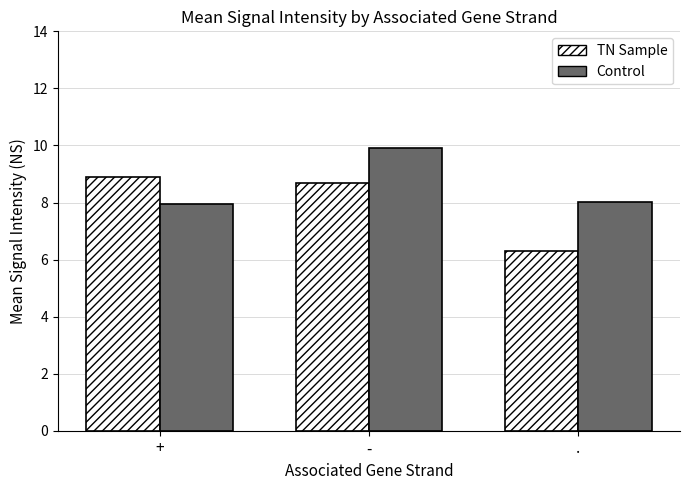

Are the bars grouped side by side (vs. stacked)?

Yes